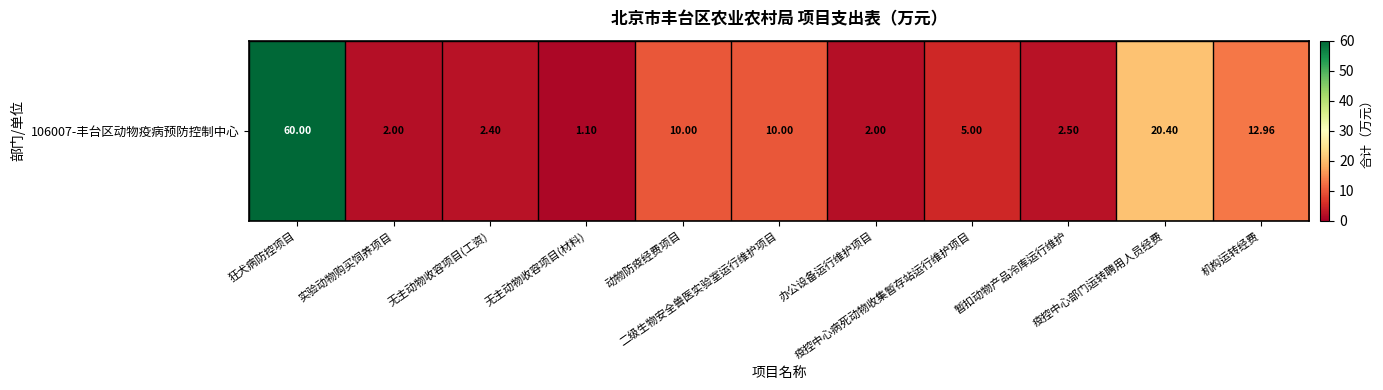

Where is the data nearest to the value 30?

疫控中心部门运转聘用人员经费